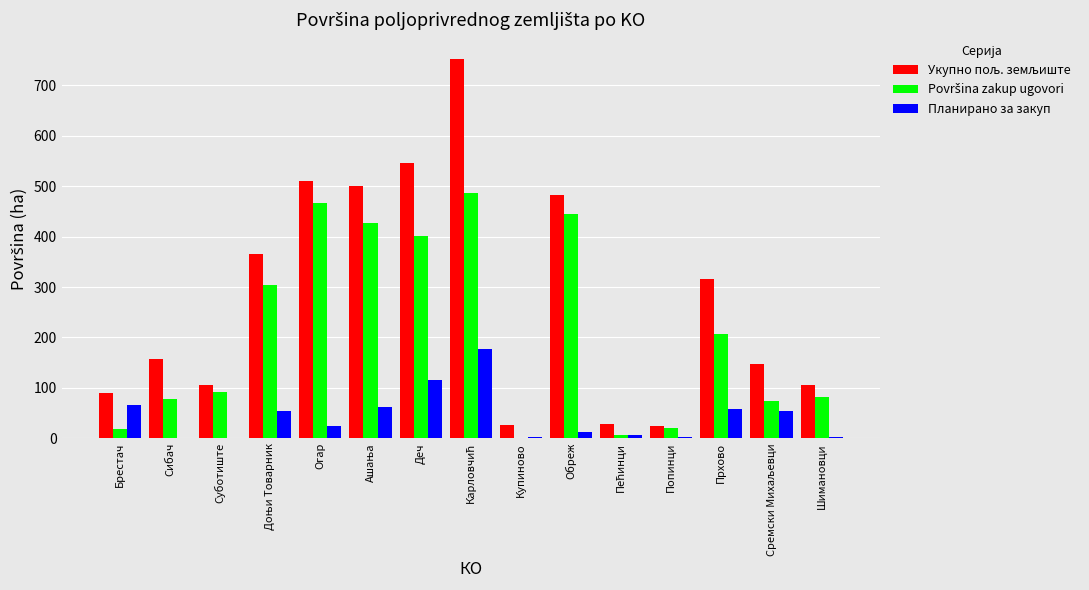

What is the sum of all Планирано за закуп values?

636.7